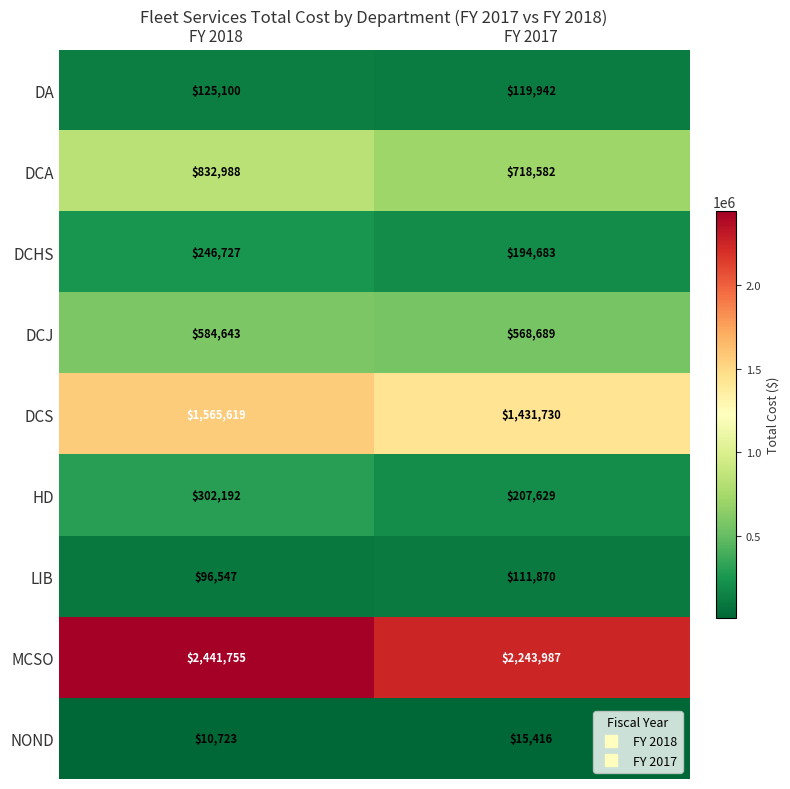

How many series are shown in this chart?

9